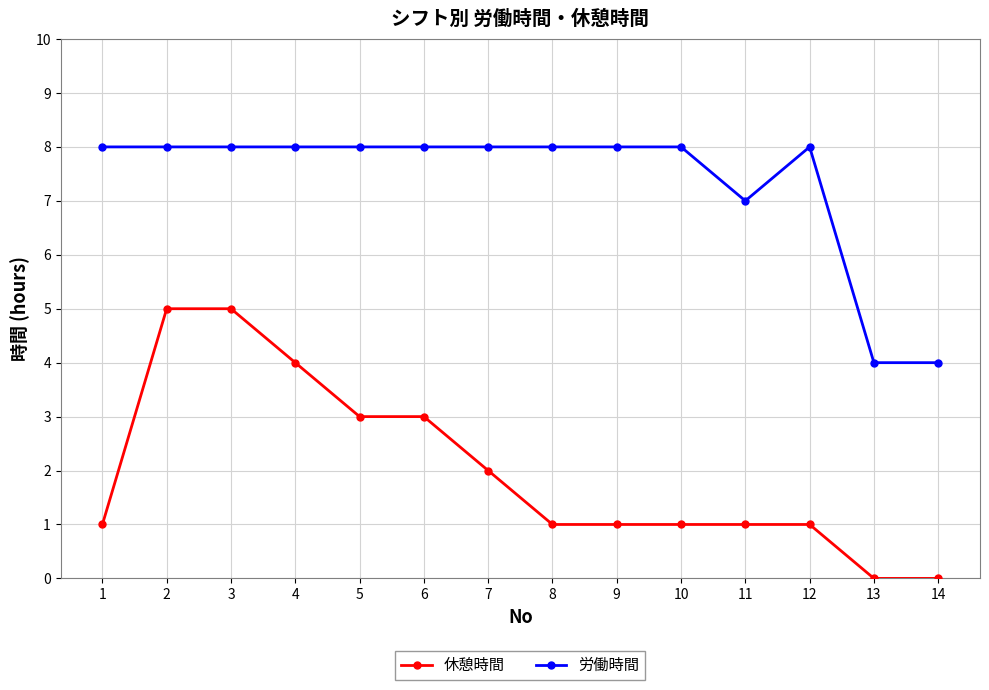

At how many categories does at least one series exceed 5?

12